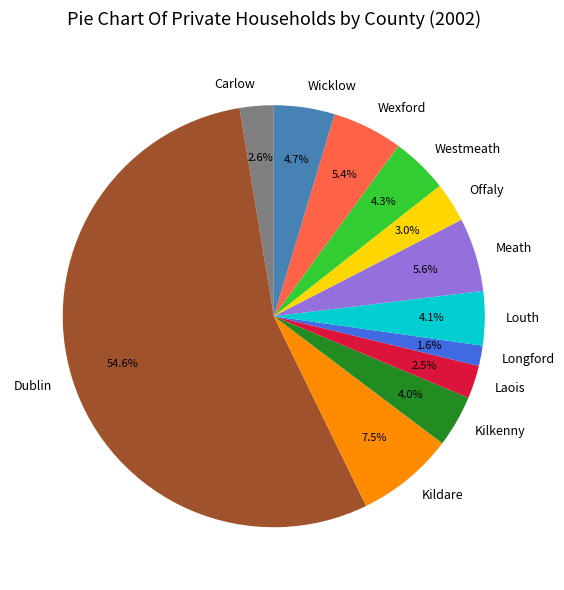

What is the largest slice in the pie chart?

Dublin